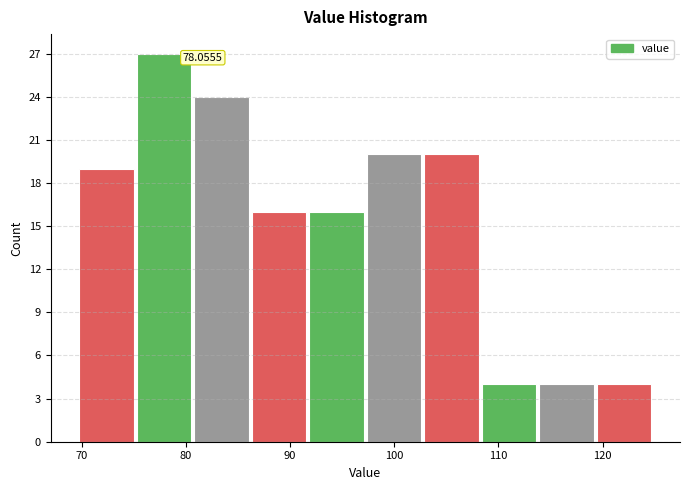

Which range on the x-axis has the tallest bar?

75 to 81